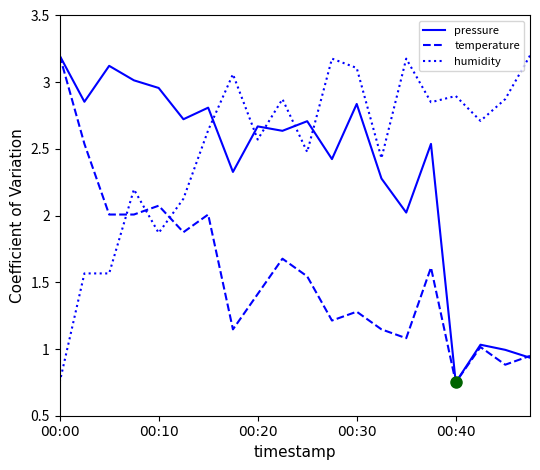

Rank the series by their average value, from lowest to highest.

temperature, pressure, humidity